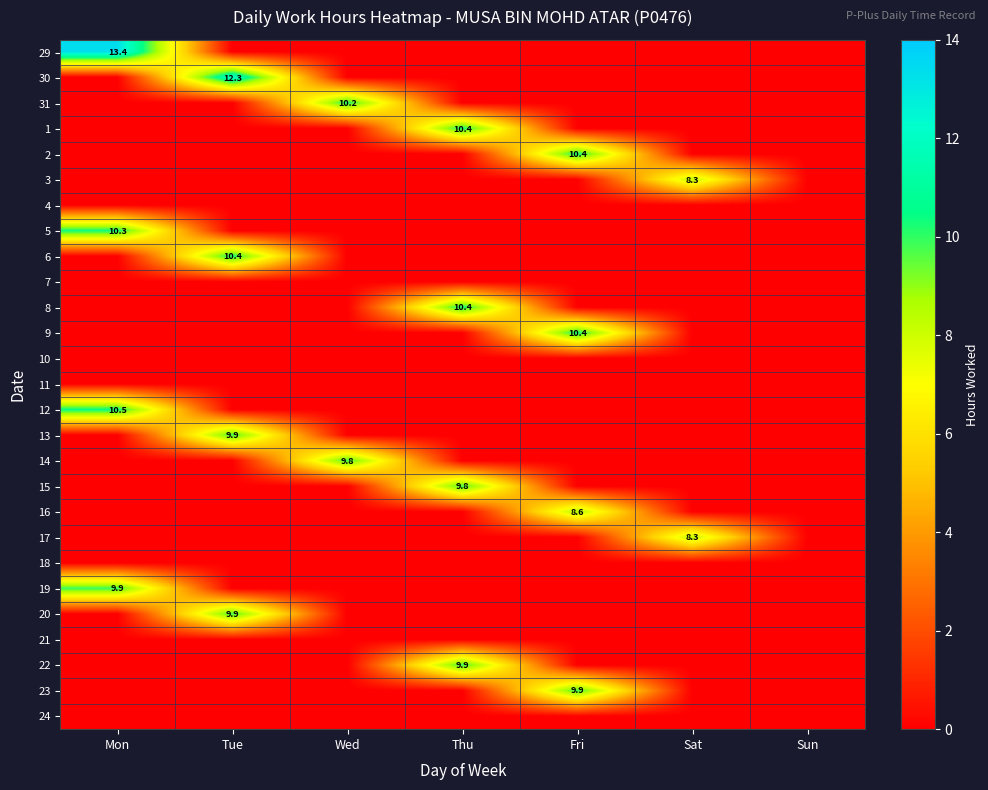

The 3 series shows 8.3 at Sat. True or false?

True